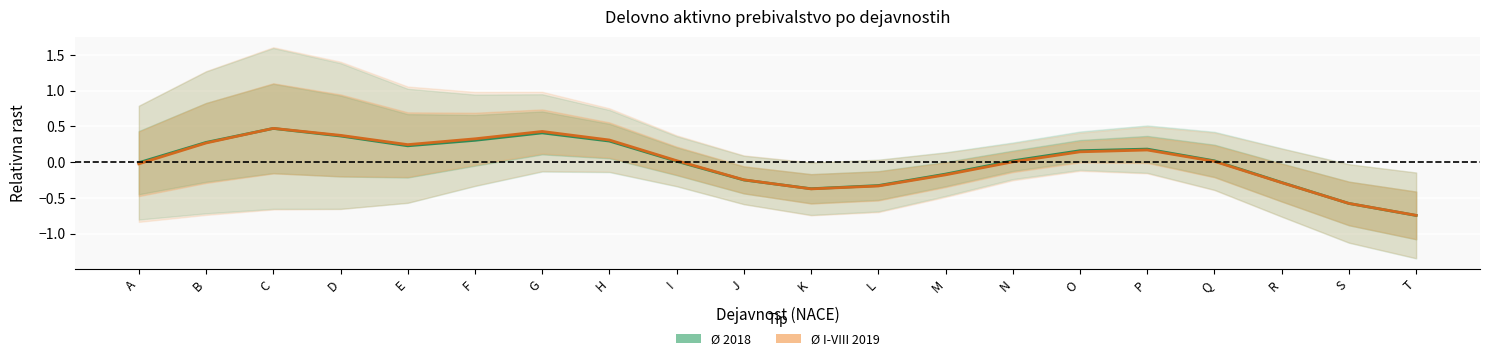

What is the difference between the second highest and second lowest values in the Ø 2018 series?

1.0